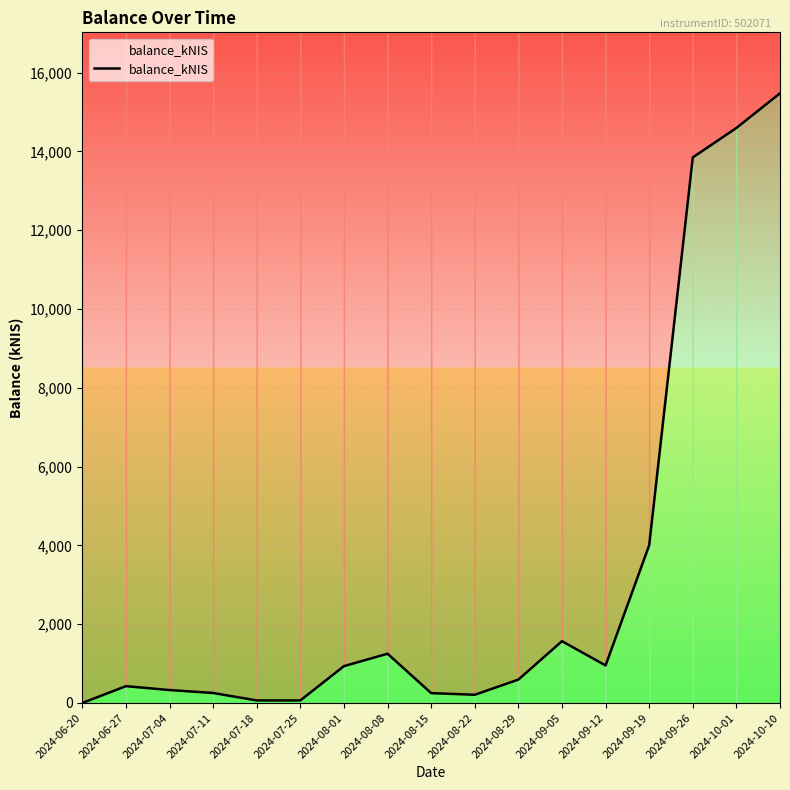

Read the value at 2024-07-11.

254.0